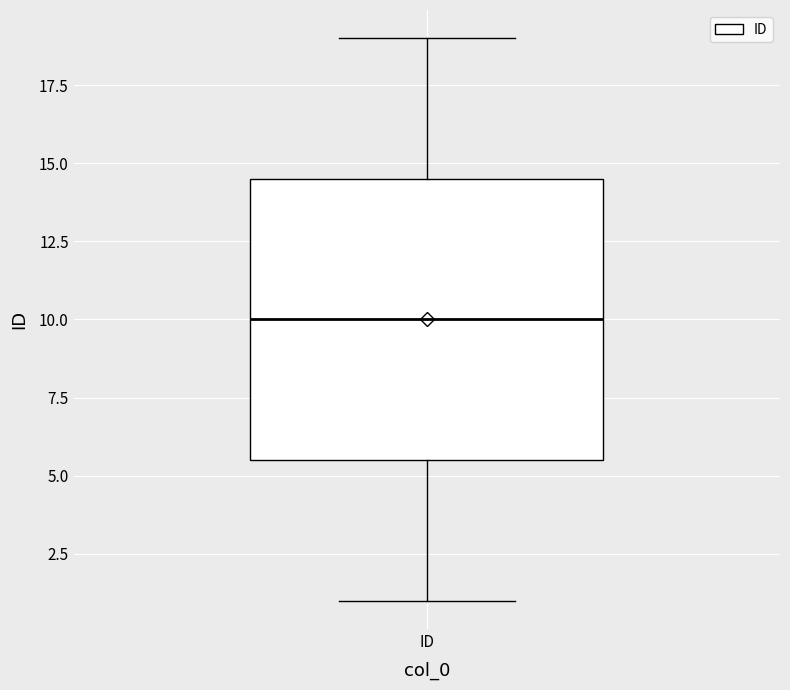

Read this box plot against the y-axis: the position of the median line, the range covered by the box, and the ends of both whiskers. The values are not printed on the chart, so give them approximately, as read against the axis.

median 10.0, box 5.5 to 14.5, whiskers 1.0 to 19.0